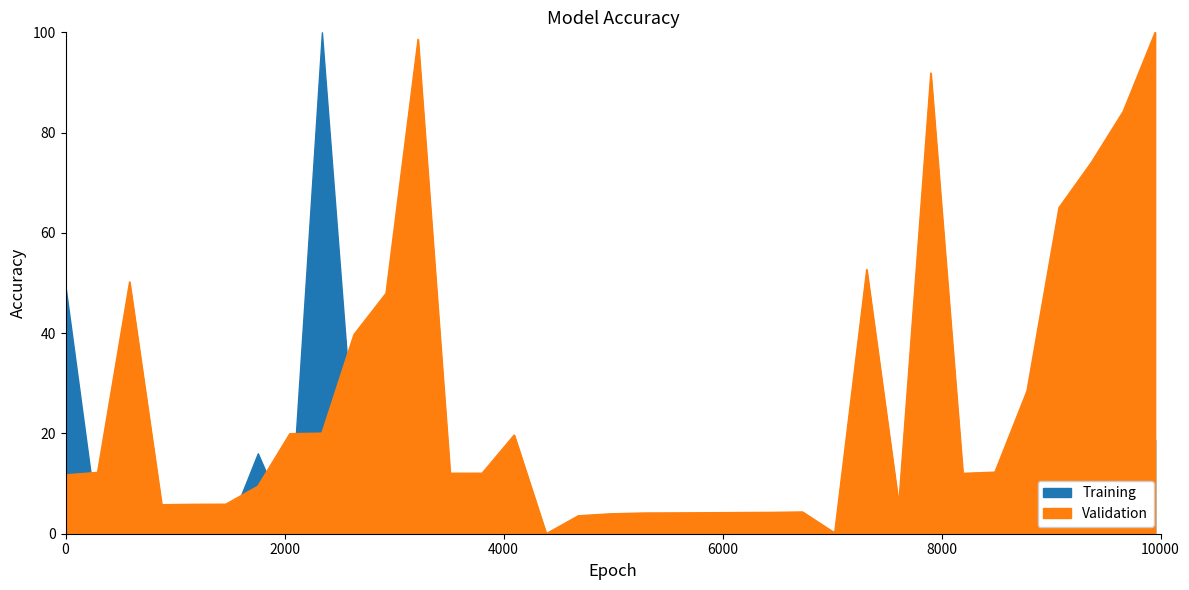

Where does the data first go above 12?

2021-11-01